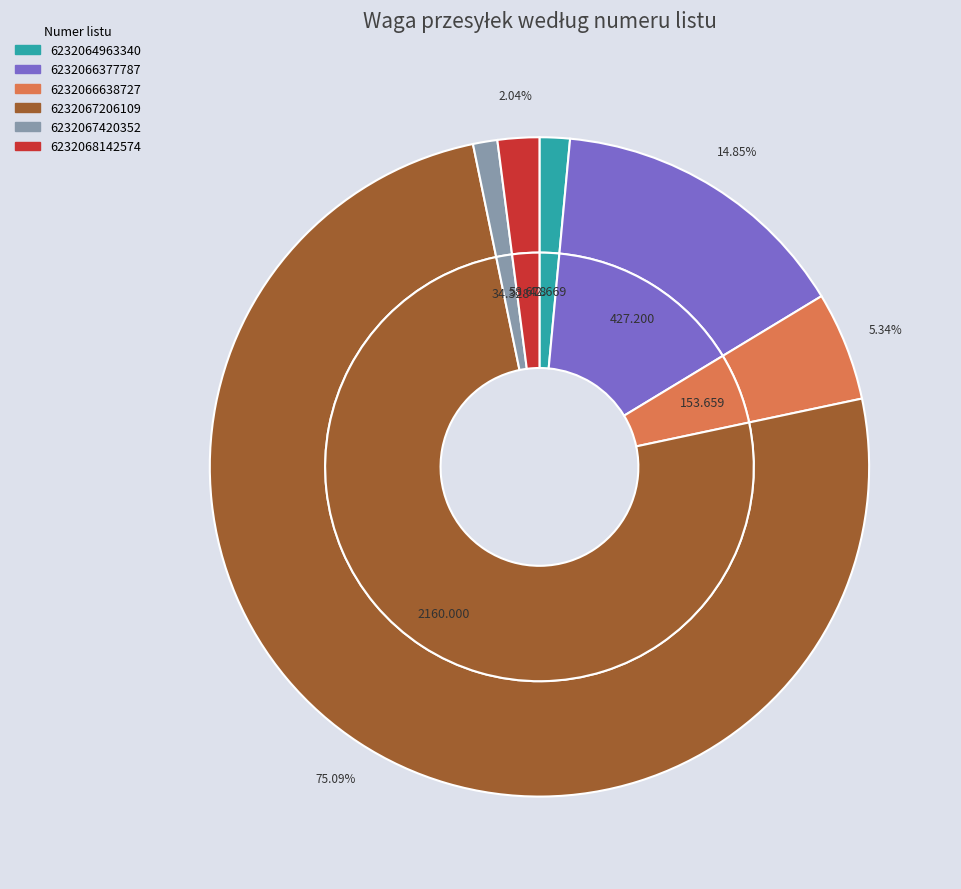

Which has a higher value, 6232064963340 or 6232066377787?

6232066377787